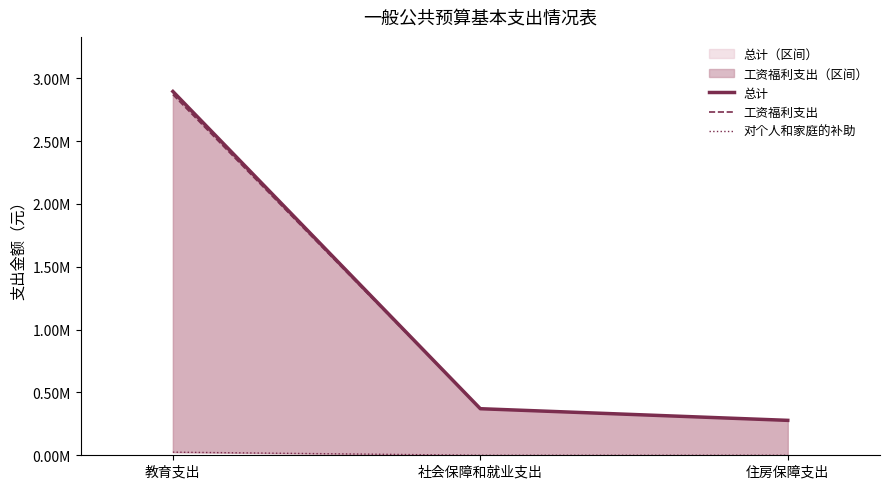

At which category is the sum across all series the highest?

教育支出